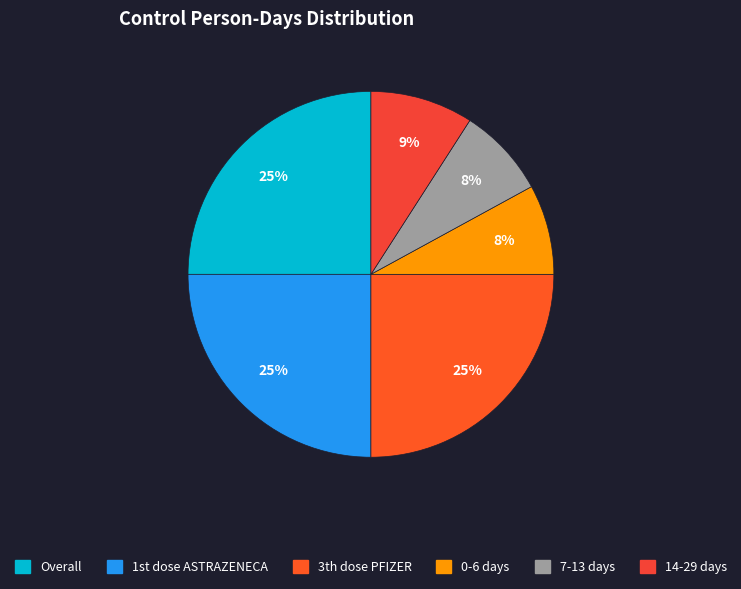

Is there any slice that represents more than half of the pie?

No